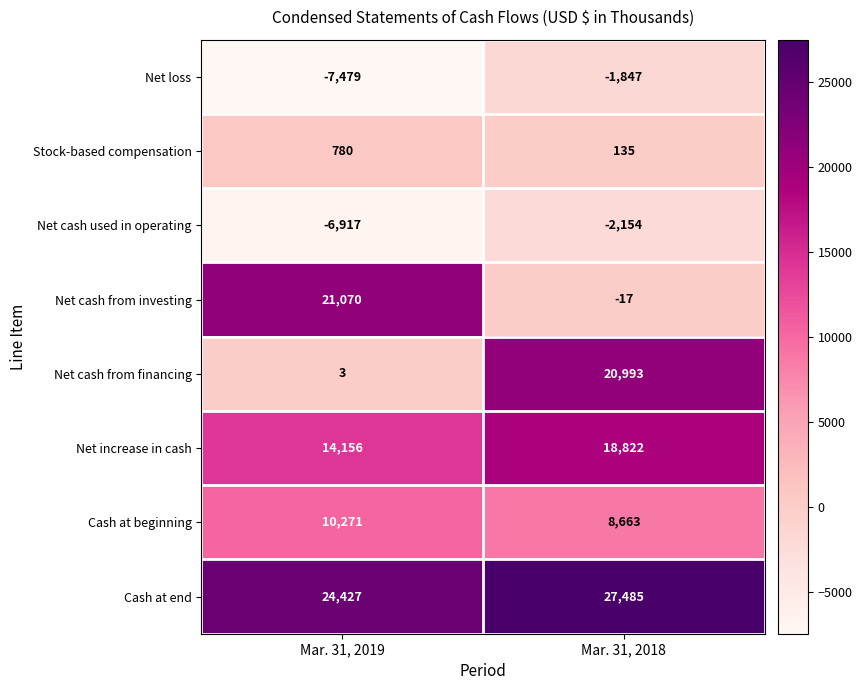

Reading left to right, transcribe all the data shown in this chart.

Net loss: Mar. 31, 2019=-7479	Mar. 31, 2018=-1847
Stock-based compensation: Mar. 31, 2019=780	Mar. 31, 2018=135
Net cash used in operating: Mar. 31, 2019=-6917	Mar. 31, 2018=-2154
Net cash from investing: Mar. 31, 2019=21070	Mar. 31, 2018=-17
Net cash from financing: Mar. 31, 2019=3	Mar. 31, 2018=20993
Net increase in cash: Mar. 31, 2019=14156	Mar. 31, 2018=18822
Cash at beginning: Mar. 31, 2019=10271	Mar. 31, 2018=8663
Cash at end: Mar. 31, 2019=24427	Mar. 31, 2018=27485